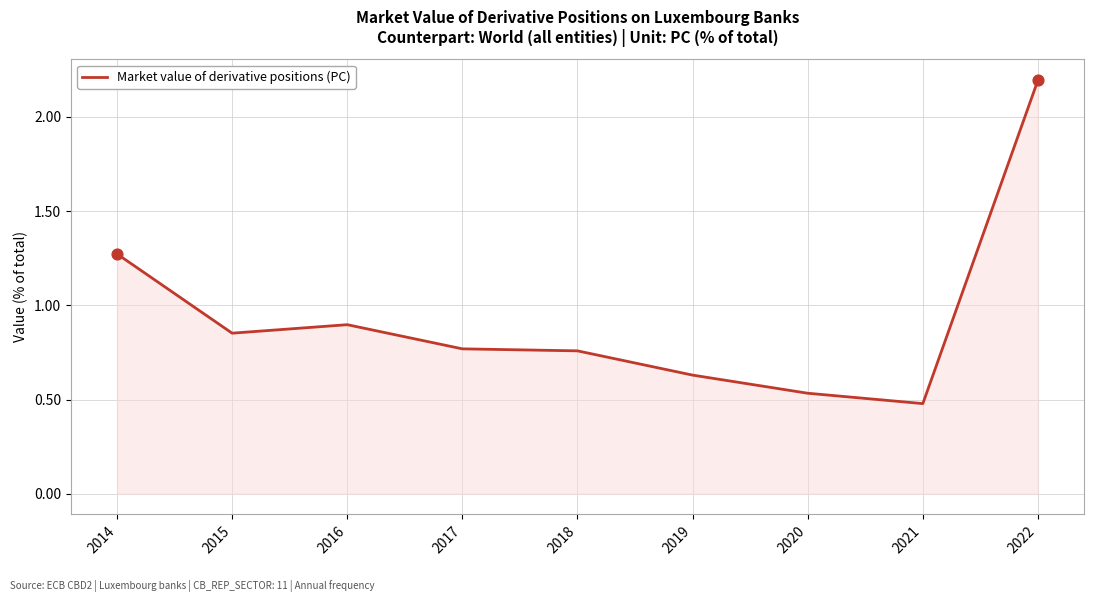

What is the change in value from 2015 to 2020?

-0.3